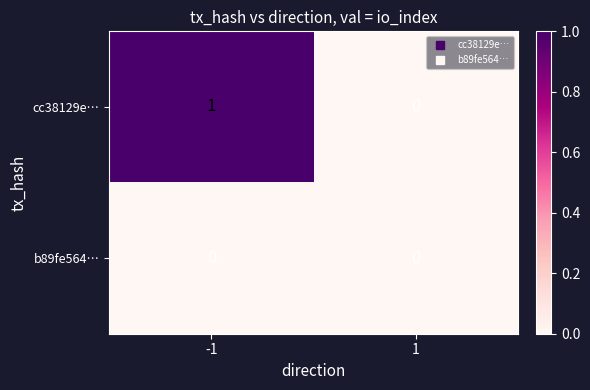

Is the value of cc38129e… at -1 greater than the value of b89fe564… at -1?

Yes